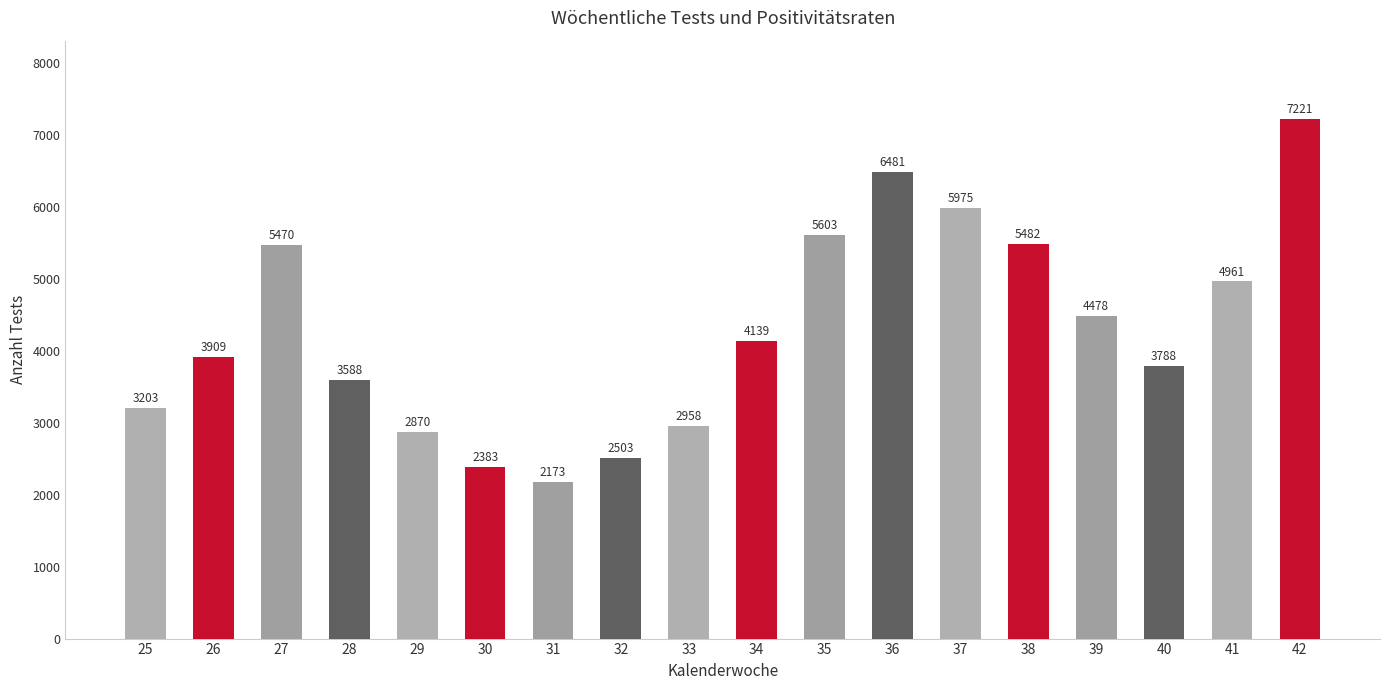

List the labels in order of value, largest first.

42, 36, 37, 35, 38, 27, 41, 39, 34, 26, 40, 28, 25, 33, 29, 32, 30, 31